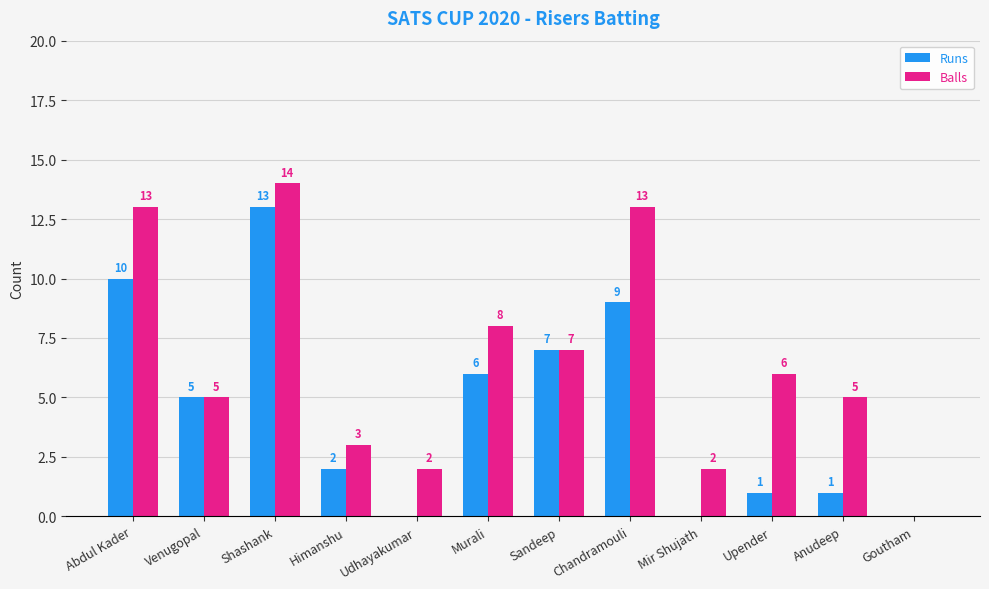

Which category has the highest value in the Runs series?

Shashank